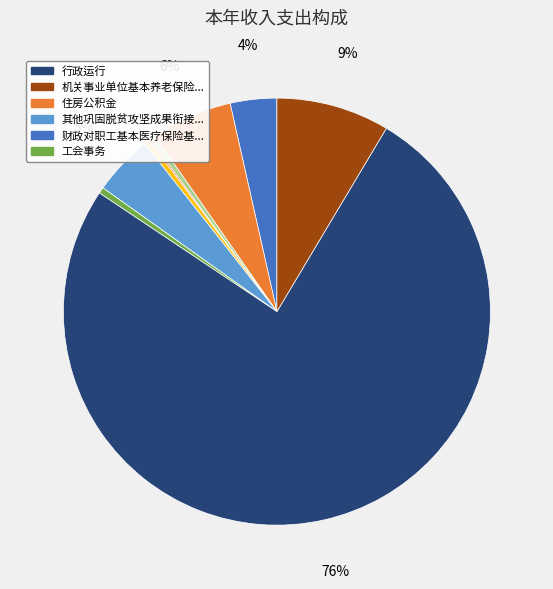

To the nearest percent, what is the difference between the largest and smallest slice percentages?

76%